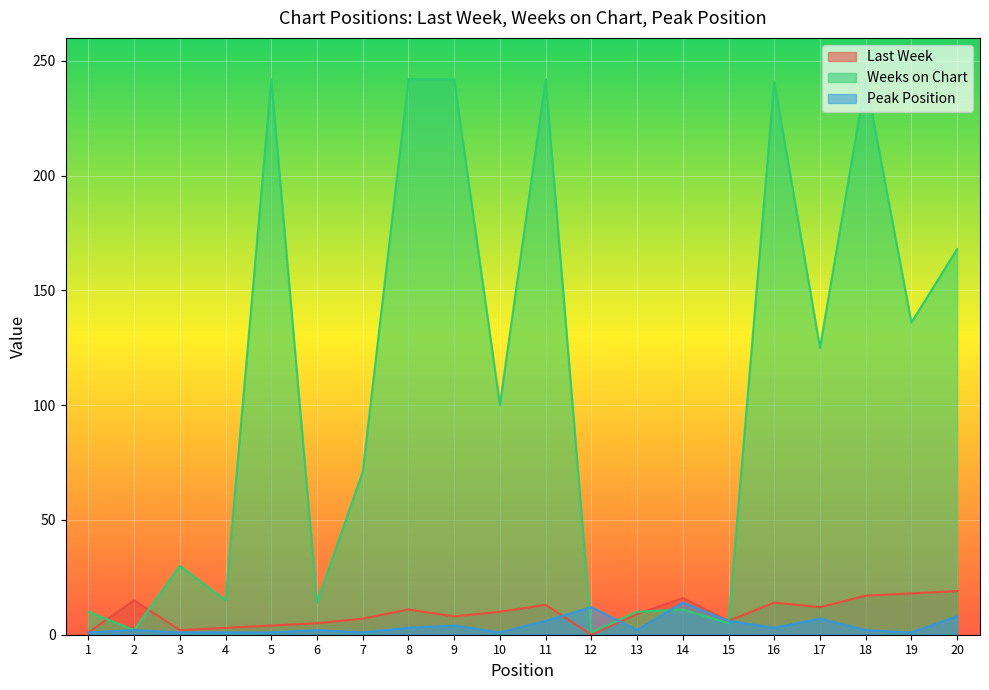

Which has a higher value, 11 or 4?

11